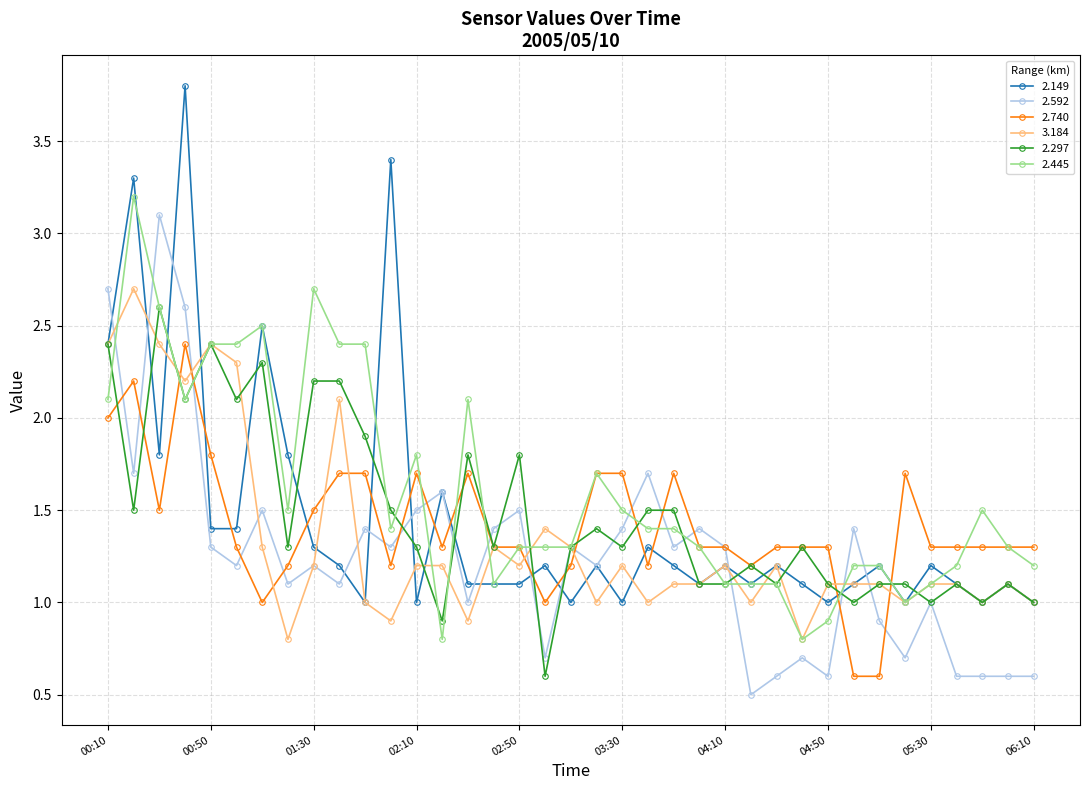

Which series has the largest range (max minus min)?

2.149